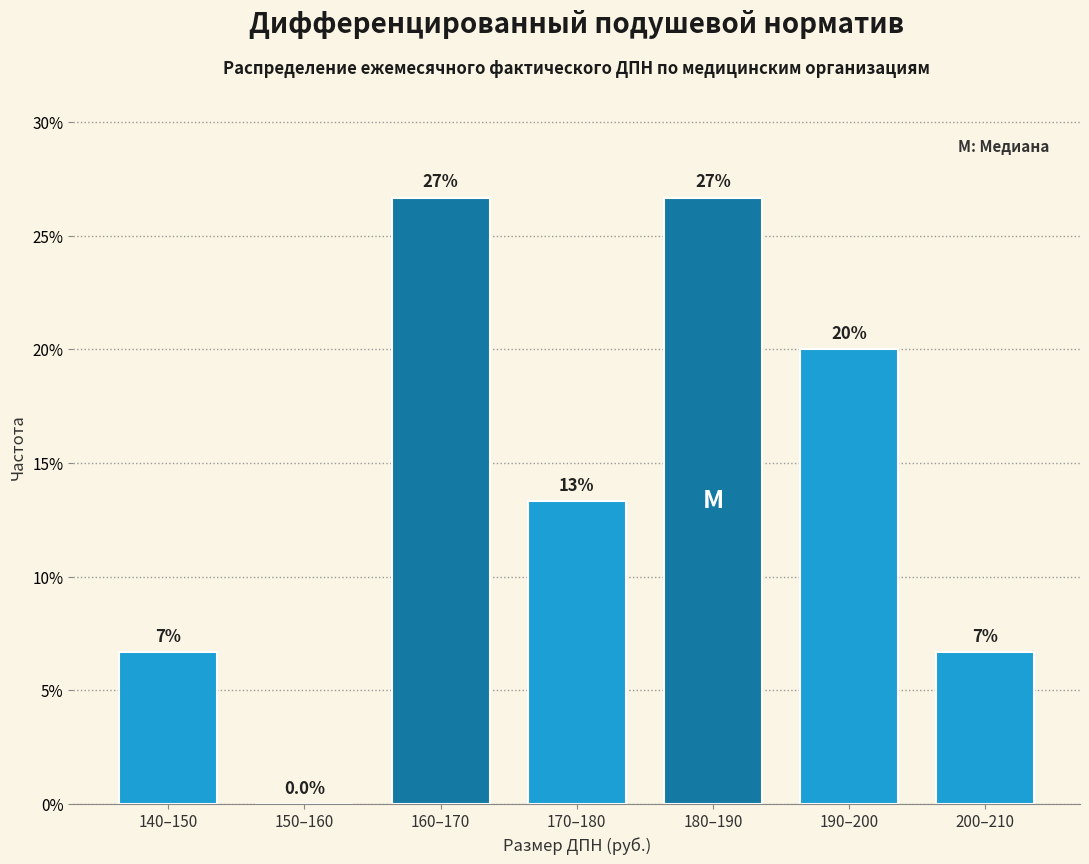

Are the bars horizontal?

No